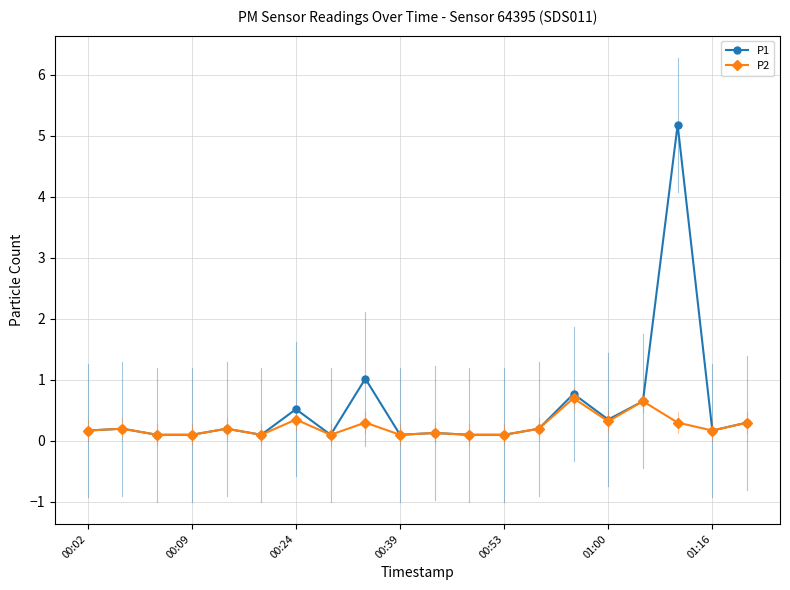

Which series has the widest spread of values?

P1